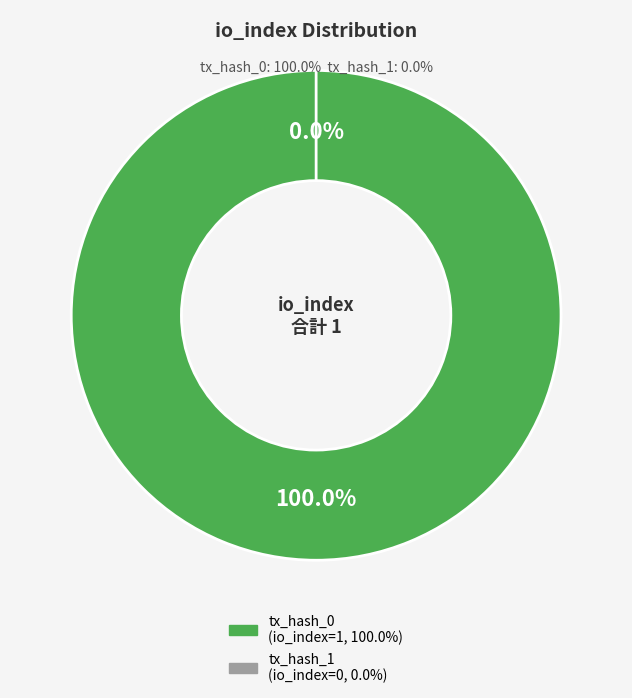

Is it true that tx_hash_1 is 1% of the pie?

False